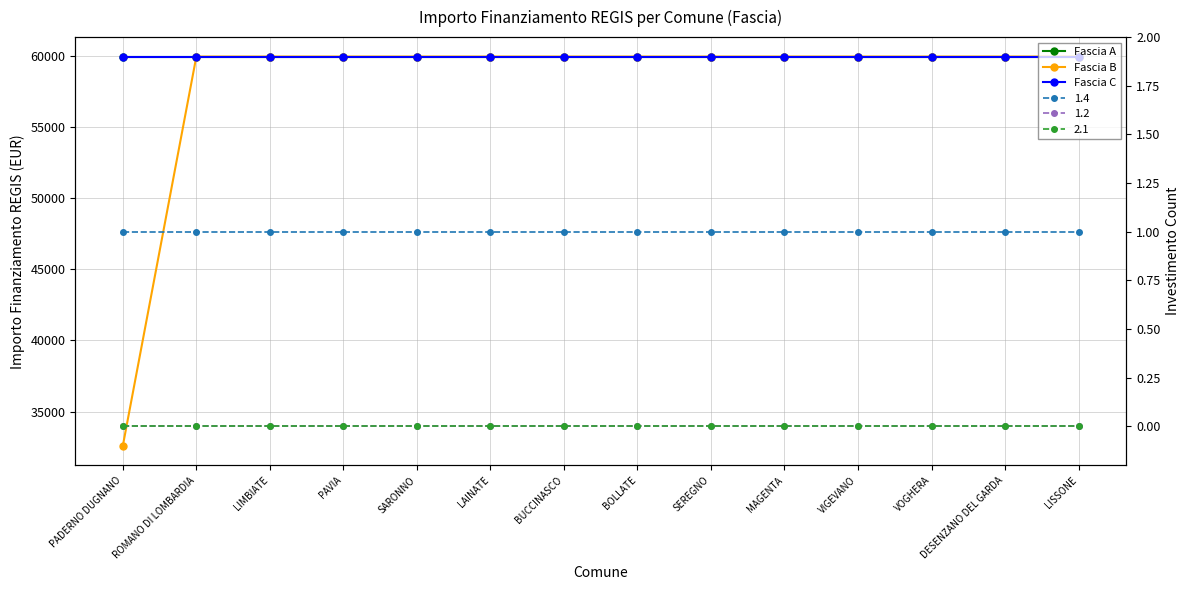

The value of Fascia A at LIMBIATE is 20200. True or false?

False